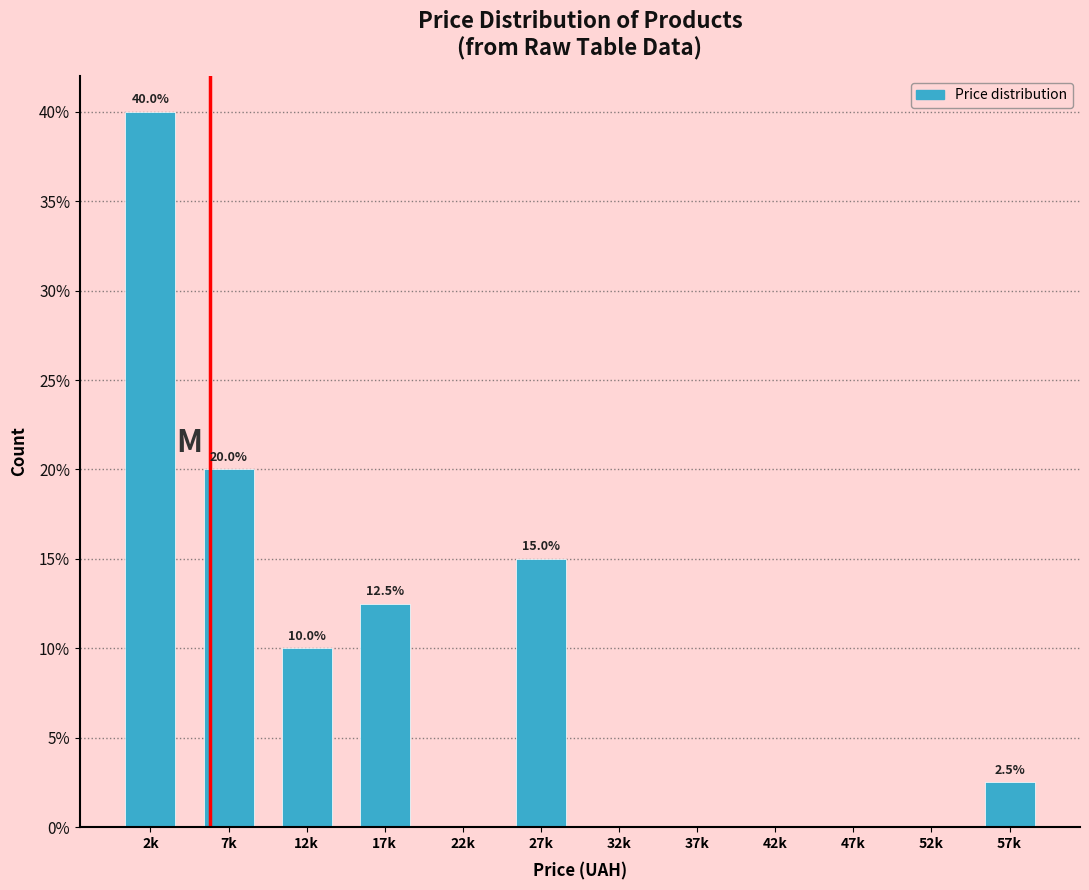

Reading left to right, list all the values displayed in this chart.

2k=40.0	7k=20.0	12k=10.0	17k=12.5	22k=0.0	27k=15.0	32k=0.0	37k=0.0	42k=0.0	47k=0.0	52k=0.0	57k=2.5